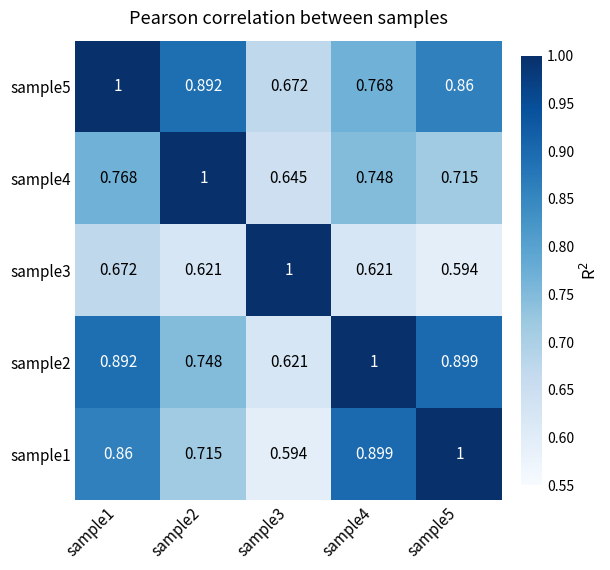

Is the value of sample2 at sample1 greater than the value of sample4 at sample1?

Yes